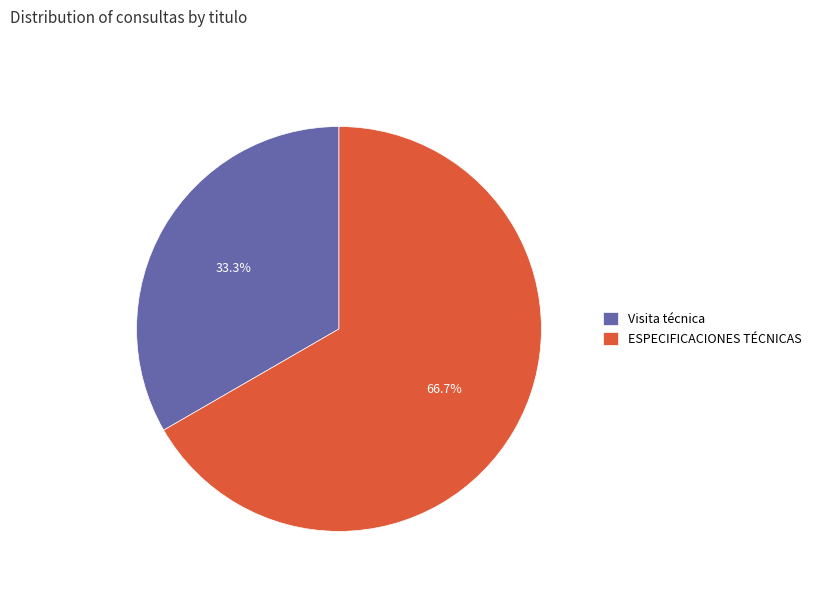

Is it true that Visita técnica is 22% of the pie?

False